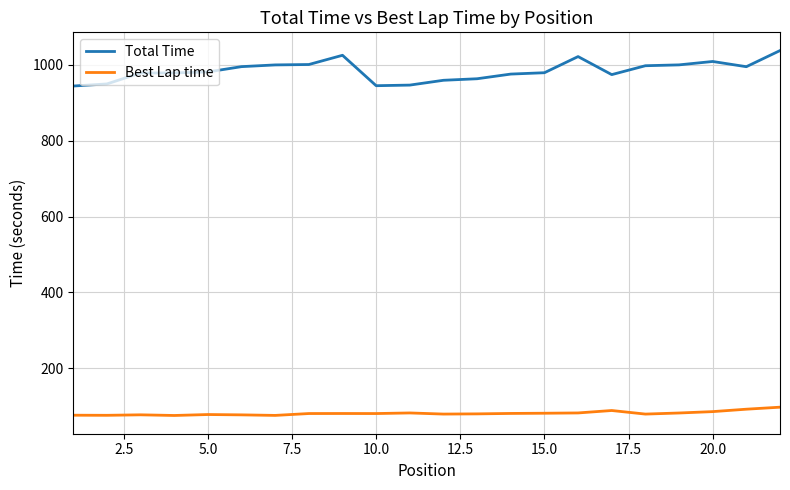

How many lines are shown in the chart?

2